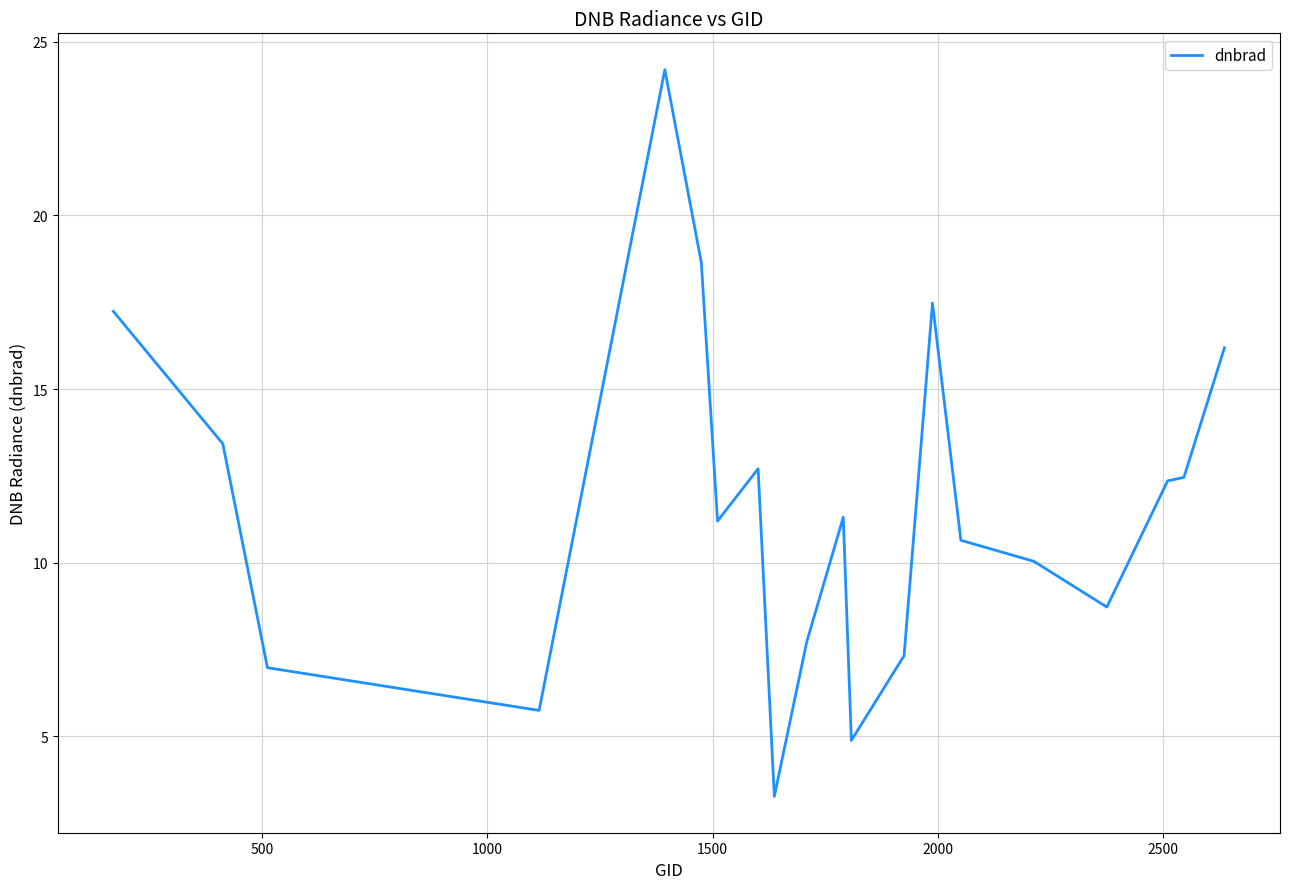

What is the sum of all values?

232.5